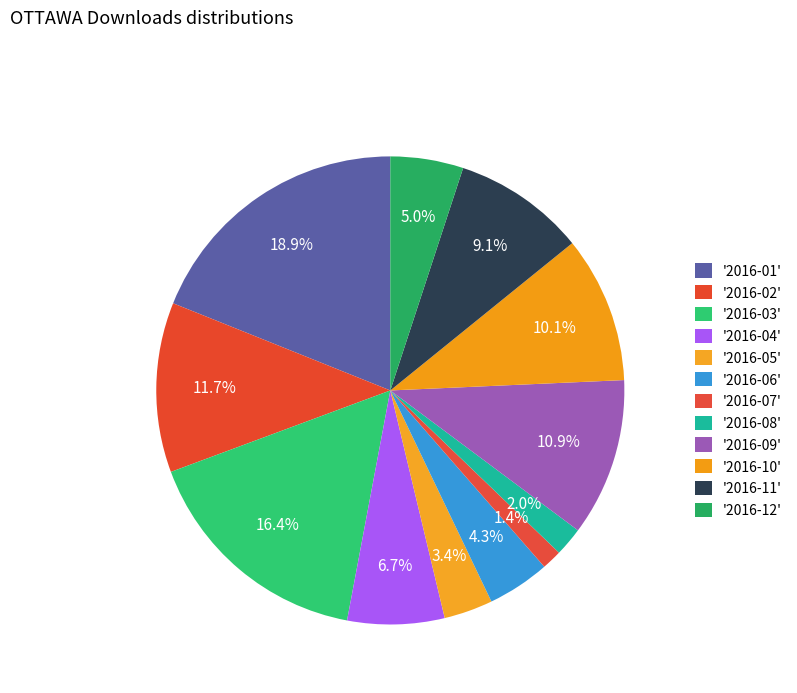

Rank the categories by value from lowest to highest.

2016-07, 2016-08, 2016-05, 2016-06, 2016-12, 2016-04, 2016-11, 2016-10, 2016-09, 2016-02, 2016-03, 2016-01